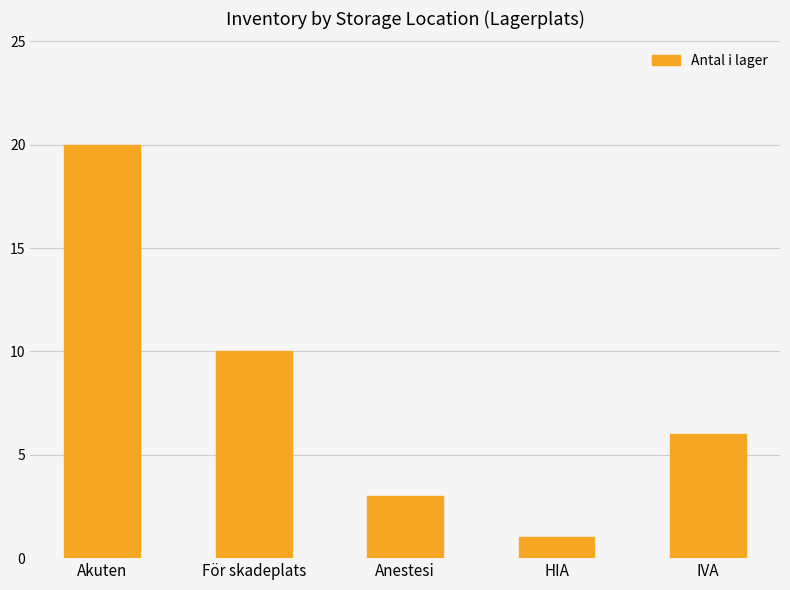

What position from the right is IVA?

1